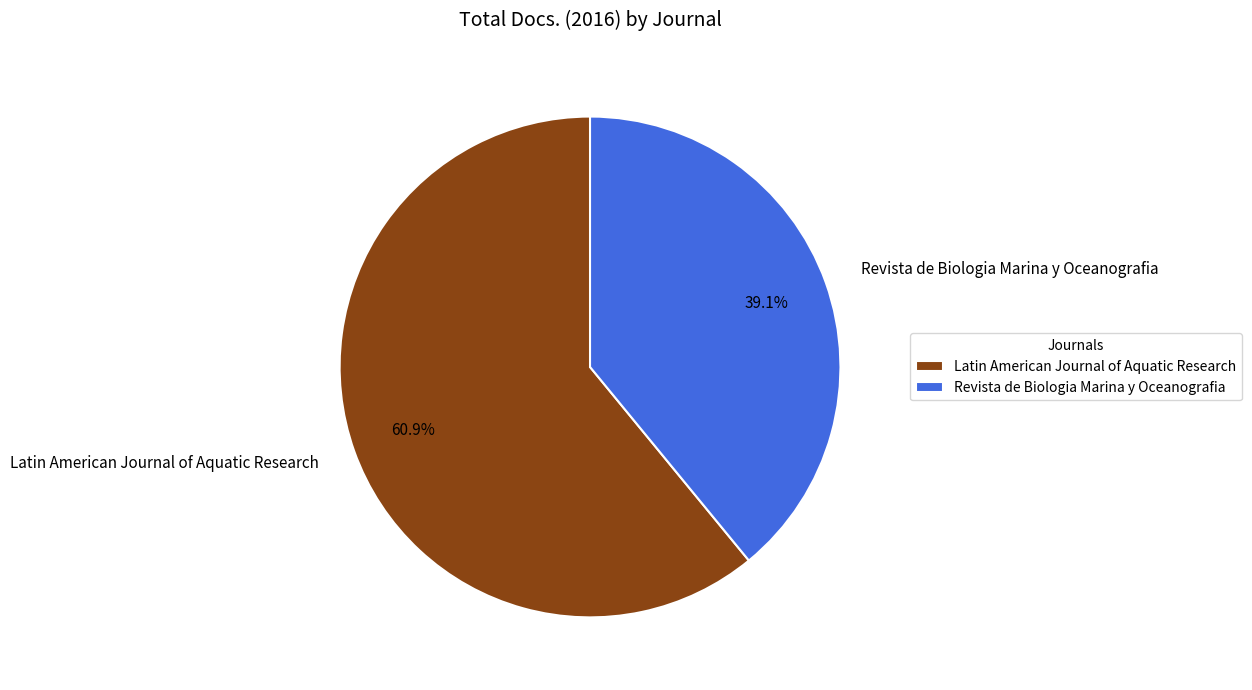

Which has a higher value, Latin American Journal of Aquatic Research or Revista de Biologia Marina y Oceanografia?

Latin American Journal of Aquatic Research